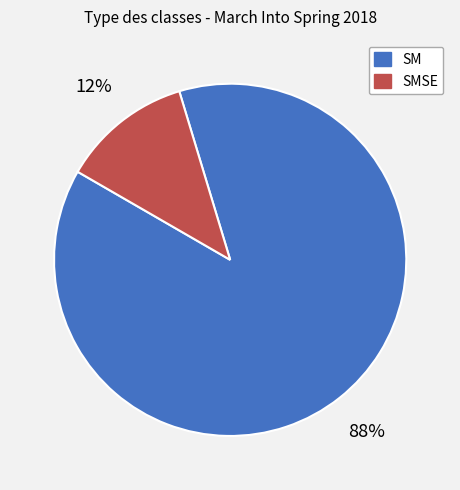

True or false: SMSE accounts for 20% of the total.

False